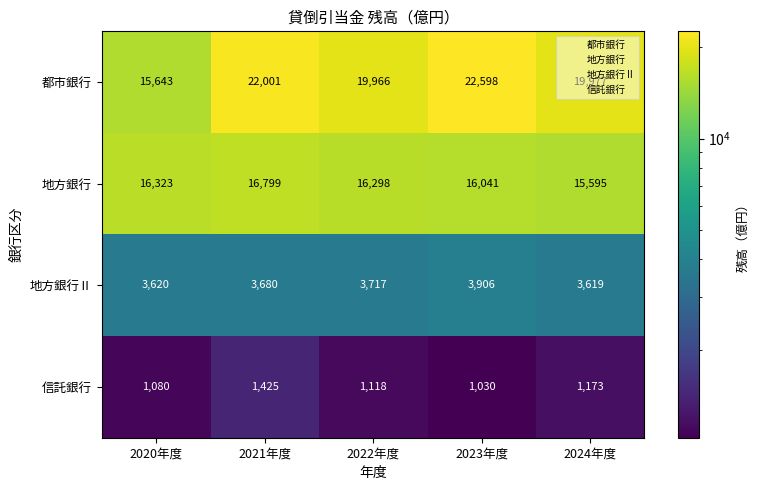

What is the difference between the maximum and minimum values in the 地方銀行Ⅱ series?

287